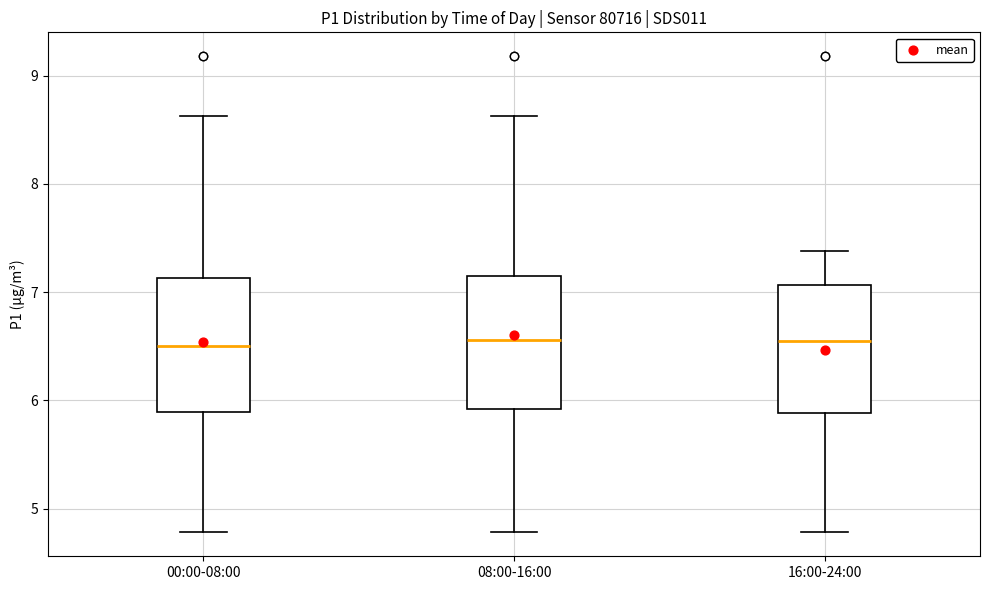

Reading left to right, transcribe this box plot: for each box, give where its median line is, the range the box spans, and where its two whiskers end, as read against the y-axis. The values are not printed on the chart, so give them approximately, as read against the axis.

00:00-08:00: median 6.5, box 5.9 to 7.1, whiskers 4.8 to 8.6
08:00-16:00: median 6.6, box 5.9 to 7.1, whiskers 4.8 to 8.6
16:00-24:00: median 6.6, box 5.9 to 7.1, whiskers 4.8 to 7.4